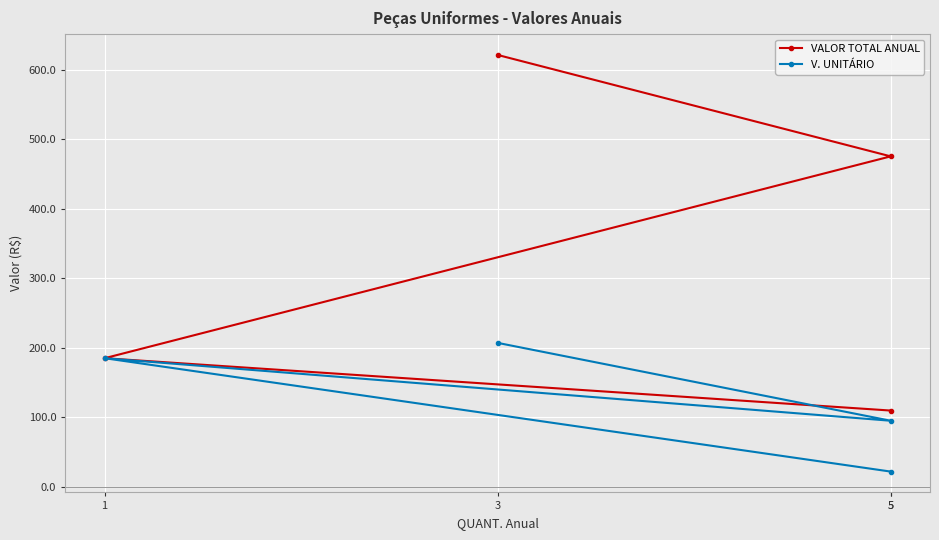

Count the number of categories in the chart.

4